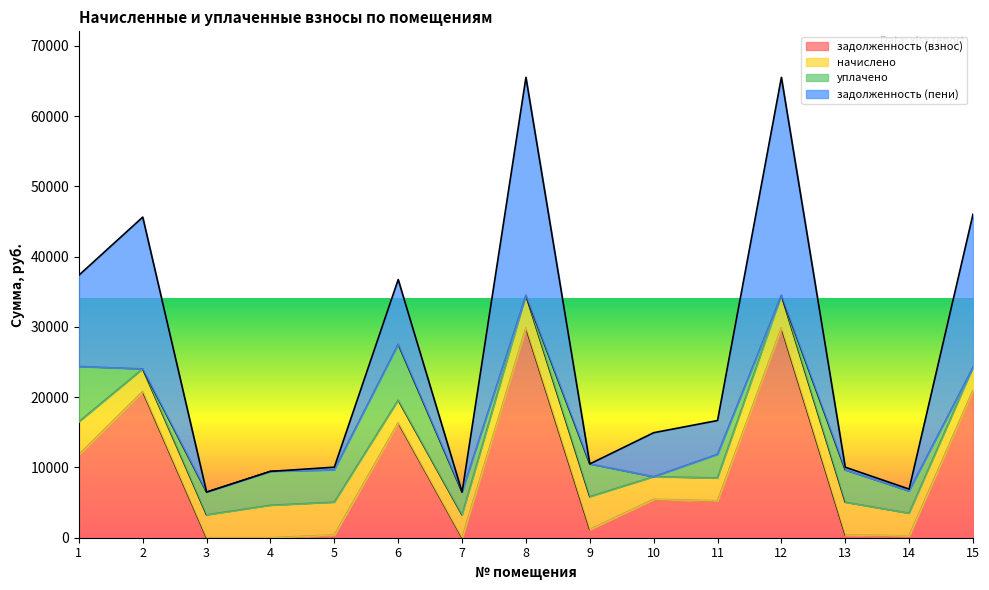

Which category has the lowest value in the задолженность (пени) series?

7